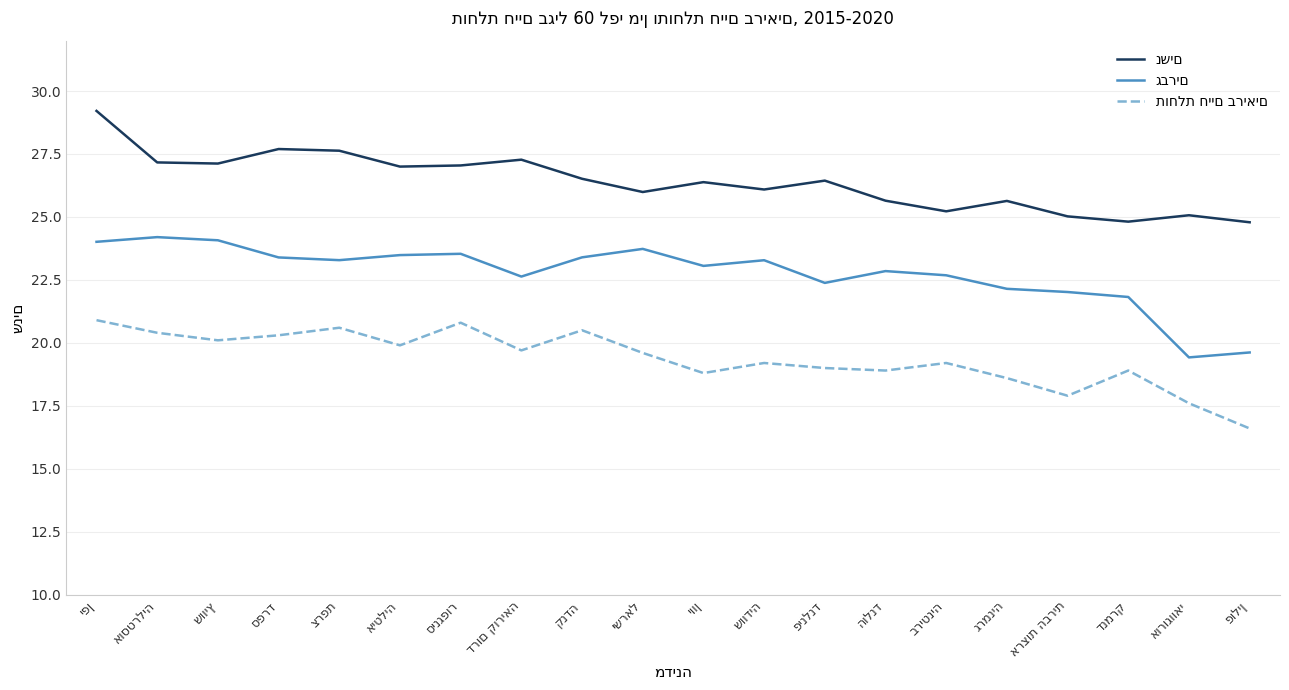

What is the greatest value displayed?

29.2